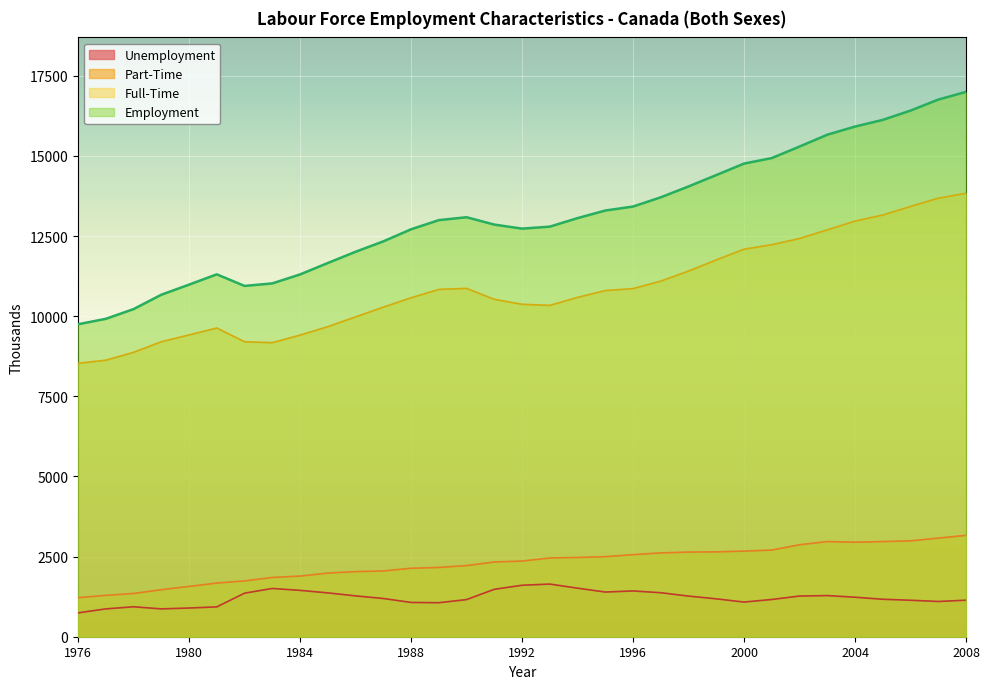

How many interior local peaks does the Unemployment series have?

5